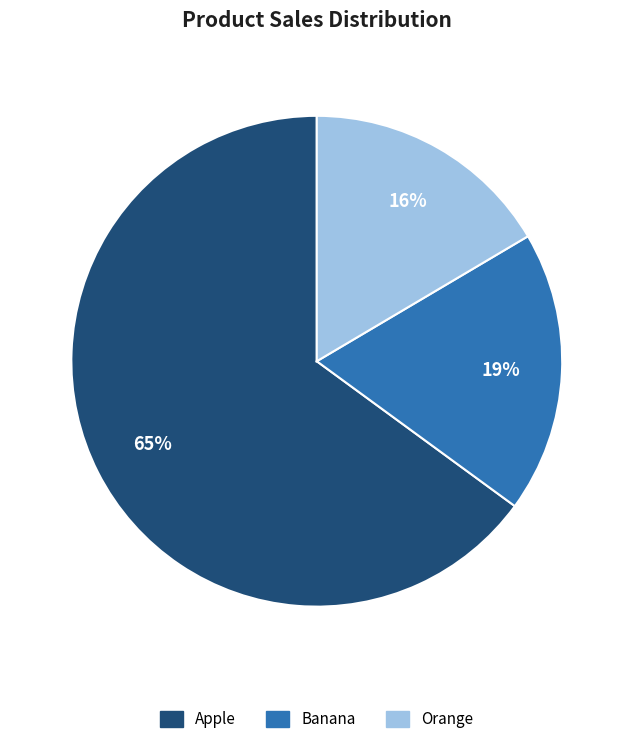

Is there a majority slice in this chart?

Yes